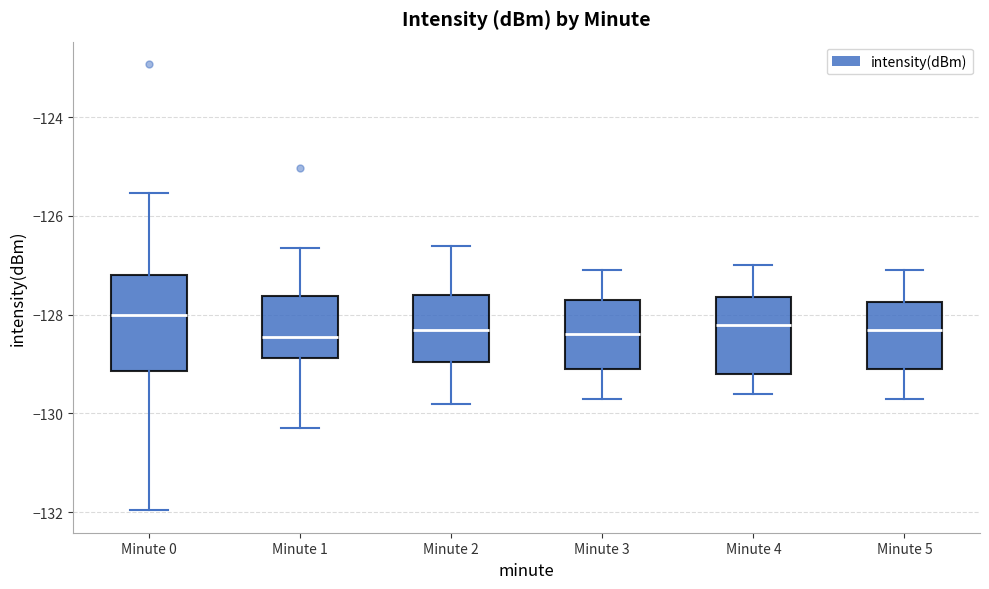

Reading left to right, transcribe this box plot: for each box, give where its median line is, the range the box spans, and where its two whiskers end, as read against the y-axis. The values are not printed on the chart, so give them approximately, as read against the axis.

Minute 0: median -128.0, box -129.2 to -127.2, whiskers -132.0 to -125.6
Minute 1: median -128.4, box -128.8 to -127.6, whiskers -130.2 to -126.6
Minute 2: median -128.2, box -129.0 to -127.6, whiskers -129.8 to -126.6
Minute 3: median -128.4, box -129.0 to -127.6, whiskers -129.6 to -127.0
Minute 4: median -128.2, box -129.2 to -127.6, whiskers -129.6 to -127.0
Minute 5: median -128.2, box -129.0 to -127.8, whiskers -129.6 to -127.0